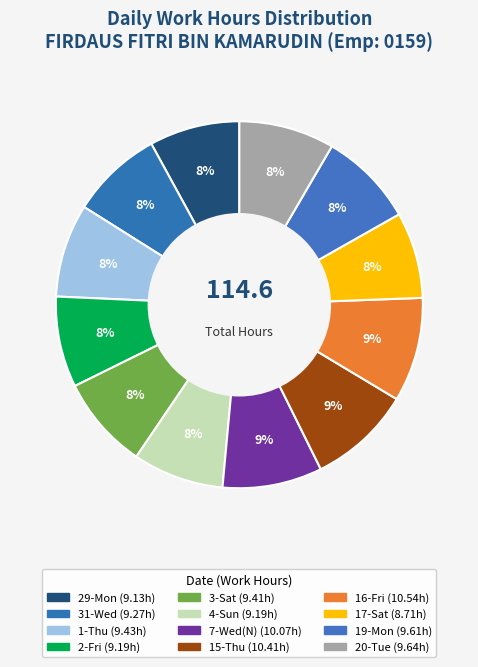

Does 3-Sat account for over 50% of the chart?

No